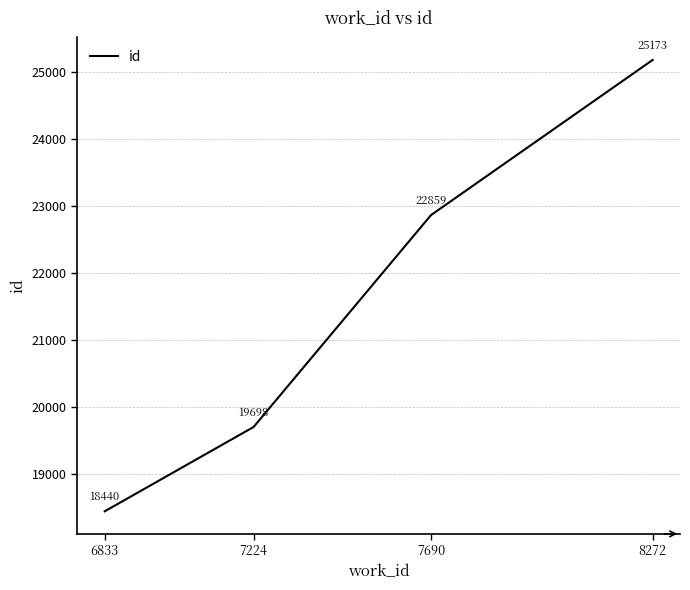

Reading left to right, extract all data points from this chart.

6833=18440	7224=19698	7690=22859	8272=25173